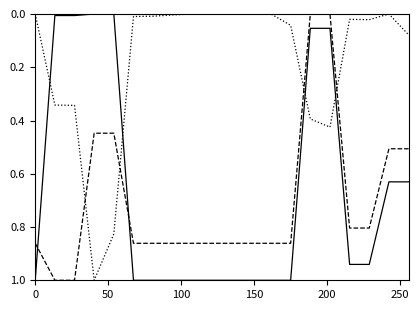

What is the greatest value displayed?

1.0